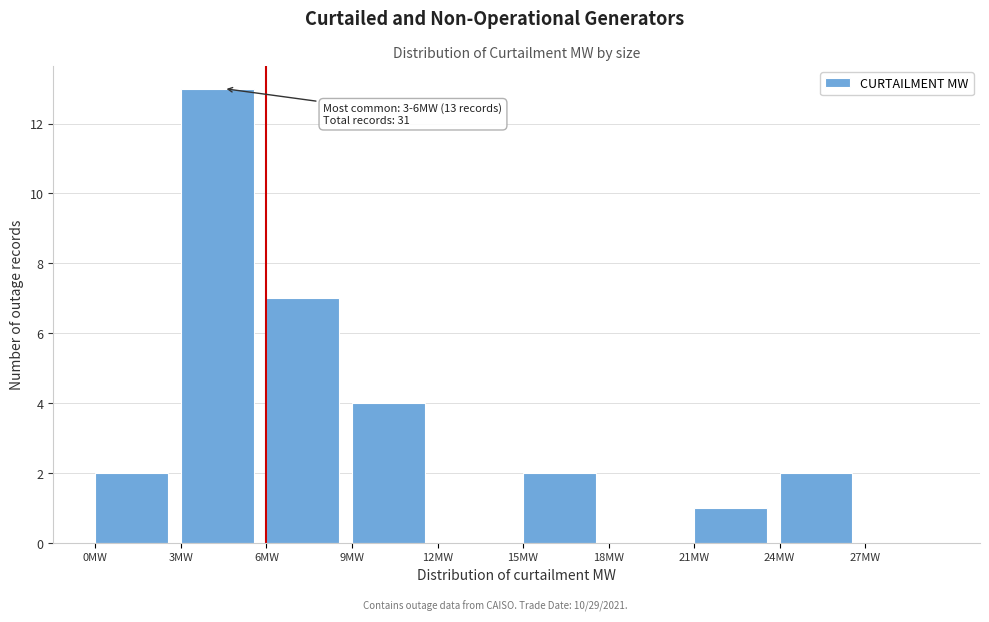

Which range on the x-axis has the tallest bar?

3 to 6